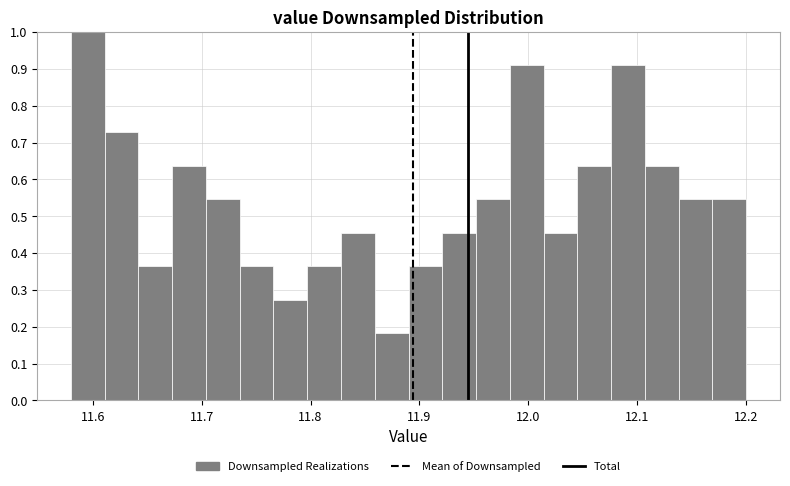

Read against the x-axis, roughly where is the centre of the tallest bar?

11.60